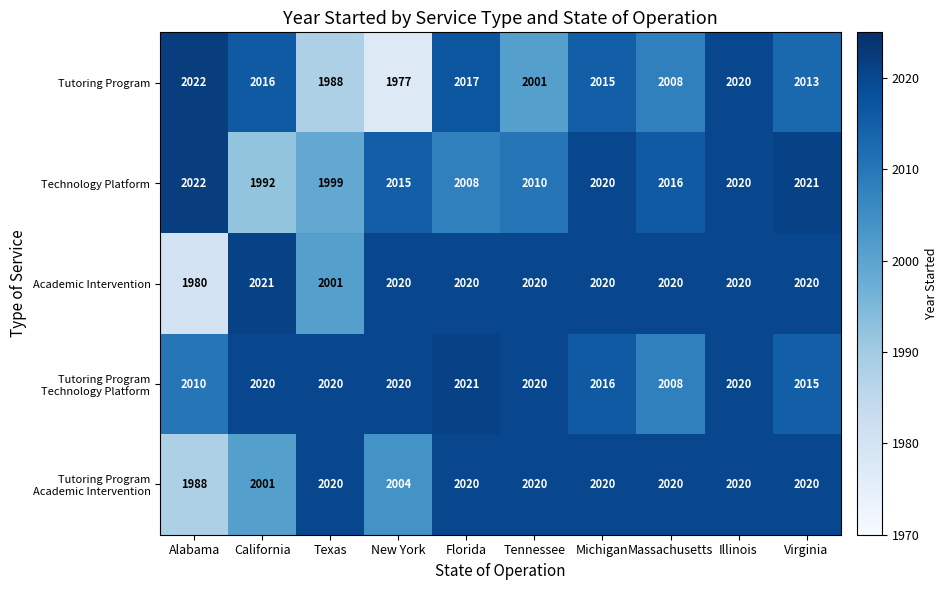

What is the smallest value displayed?

1977